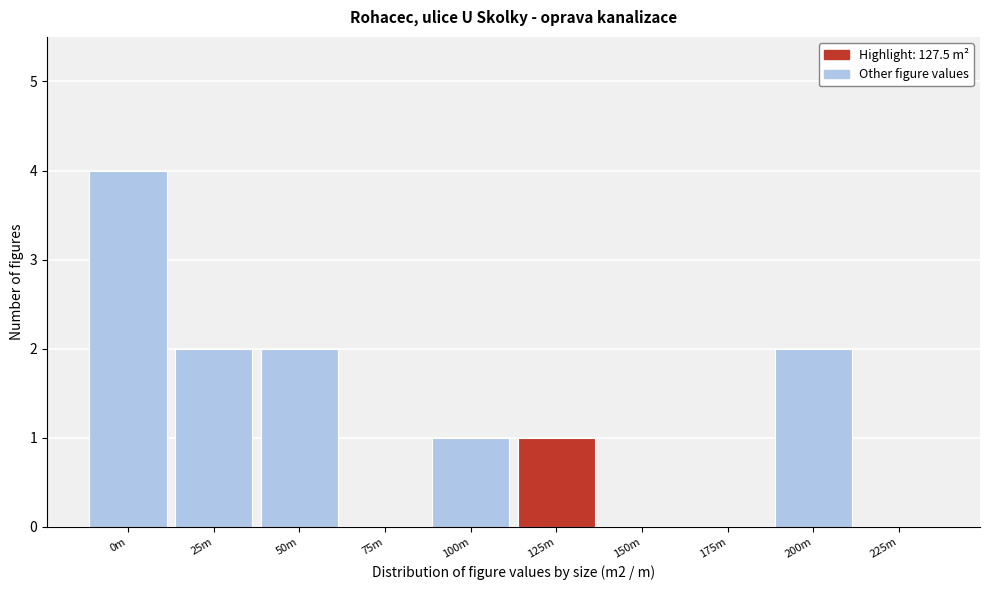

Reading left to right, list all the values displayed in this chart.

0m=4	25m=2	50m=2	75m=0	100m=1	125m=1	150m=0	175m=0	200m=2	225m=0